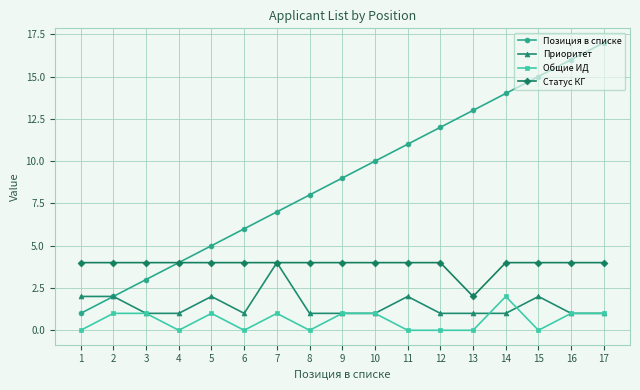

What is the approximate value of Позиция в списке at 2?

2